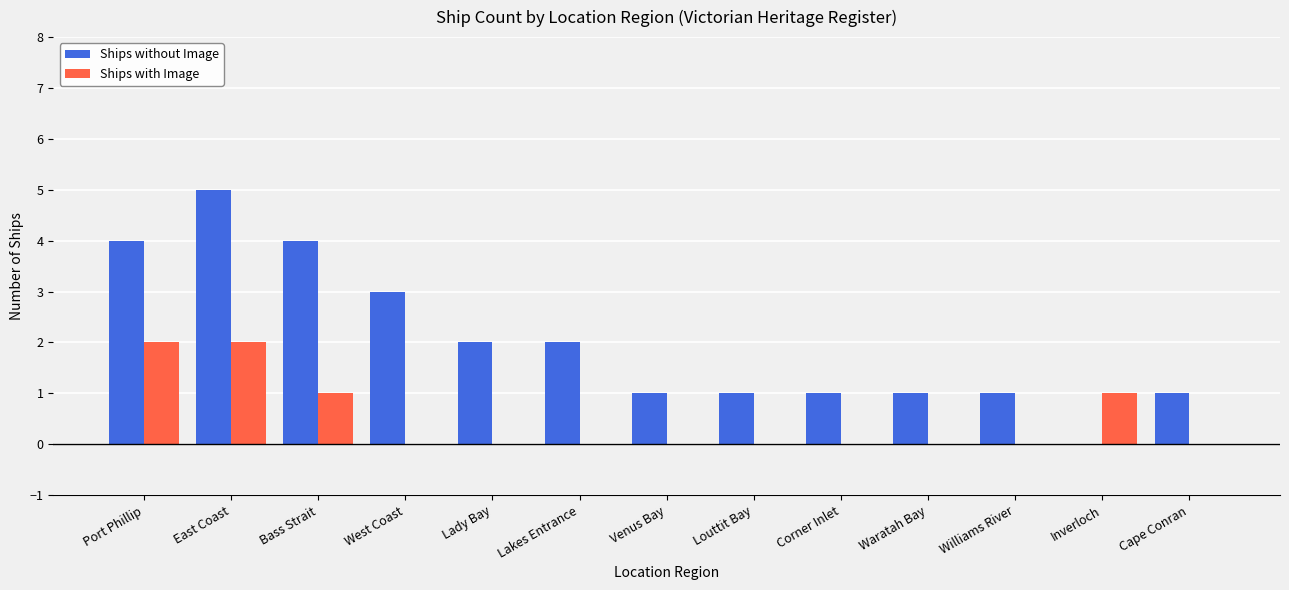

Count the number of data series in this chart.

2